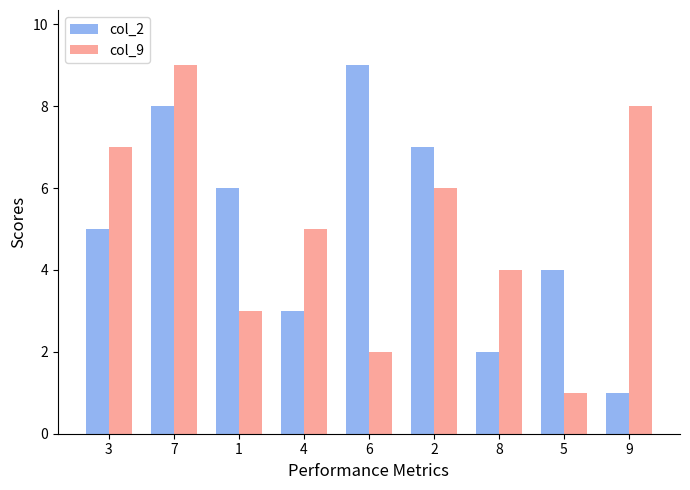

Reading left to right, transcribe all the data shown in this chart.

col_2: 5	8	6	3	9	7	2	4	1
col_9: 7	9	3	5	2	6	4	1	8